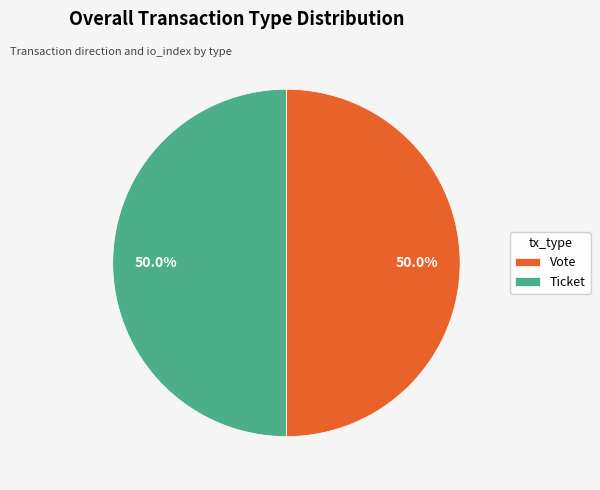

How much of the chart is everything except Ticket?

50.0%